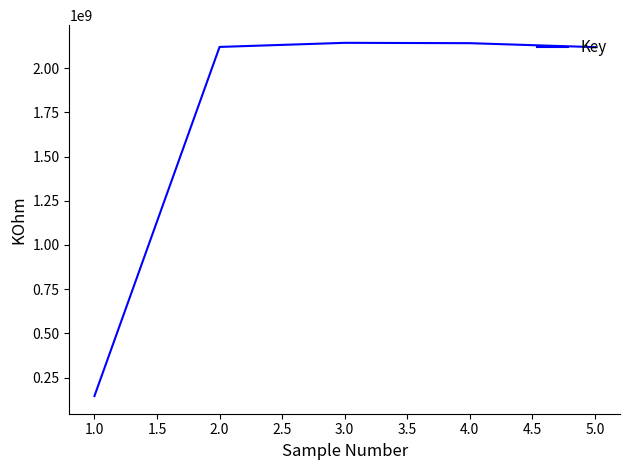

Read the value at 1.0, to the nearest 50.

145935550